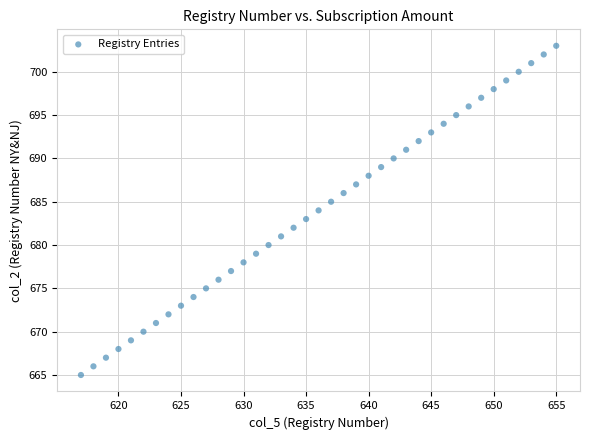

What is the range of X values (max minus min)?

38